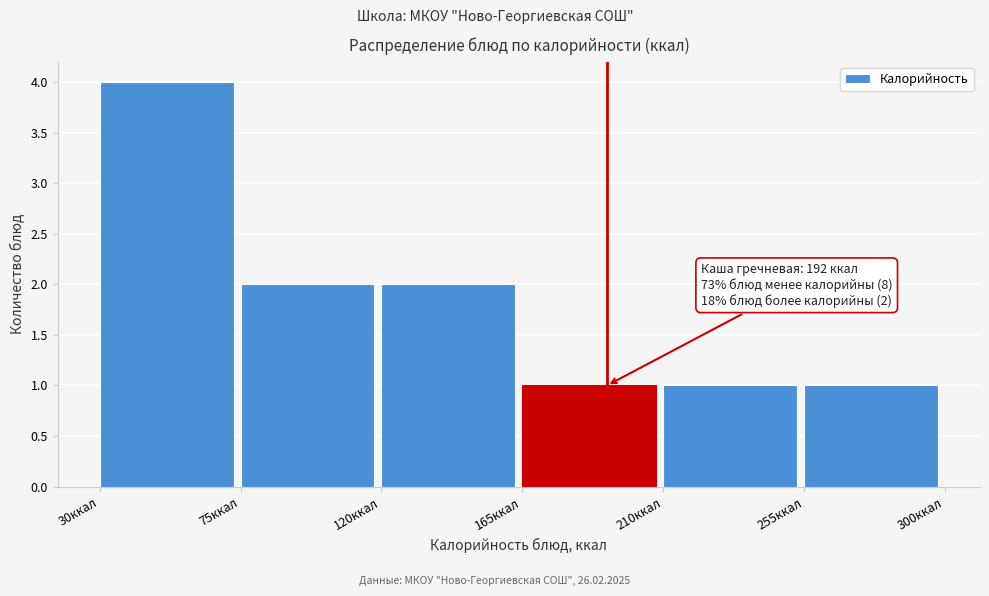

Over which range of the x-axis is the bar tallest?

30 to 75